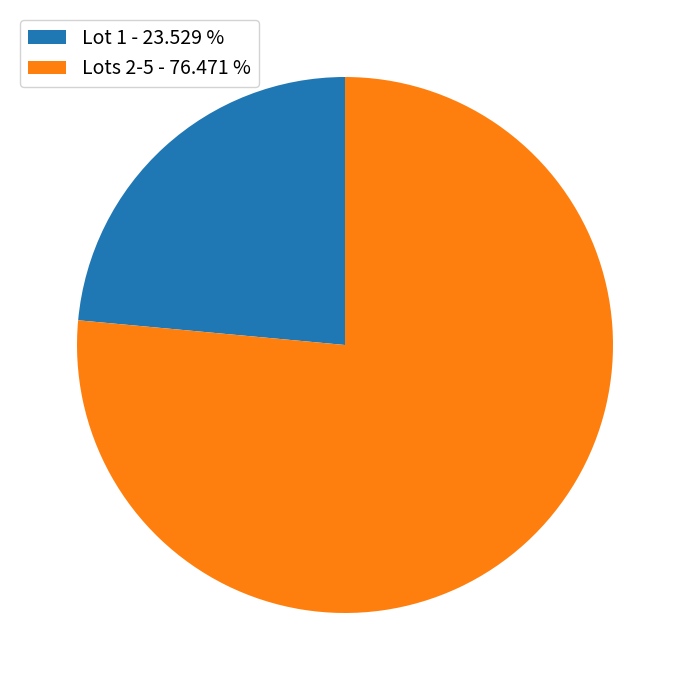

Which category accounts for the majority?

Lots 2-5 - 76.471 %